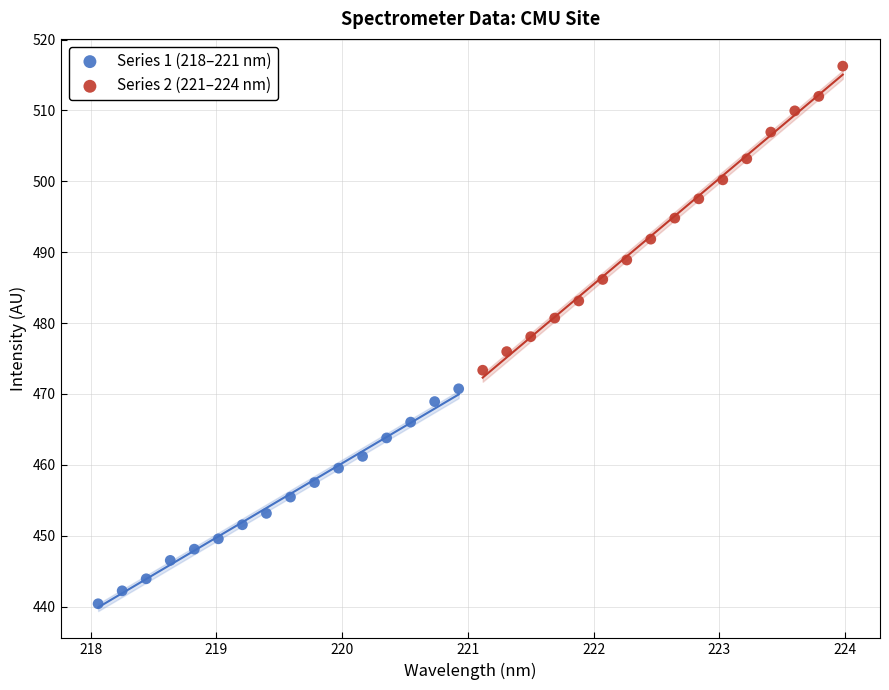

Which series reaches the minimum Y coordinate?

Series 1 (218–221 nm)